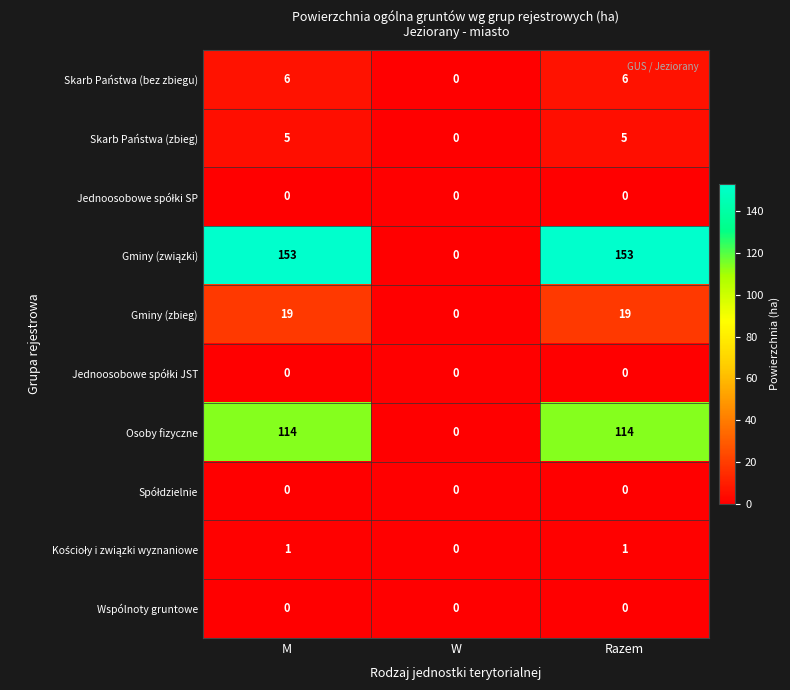

Count the Osoby fizyczne values in the range 0 to 114.

3